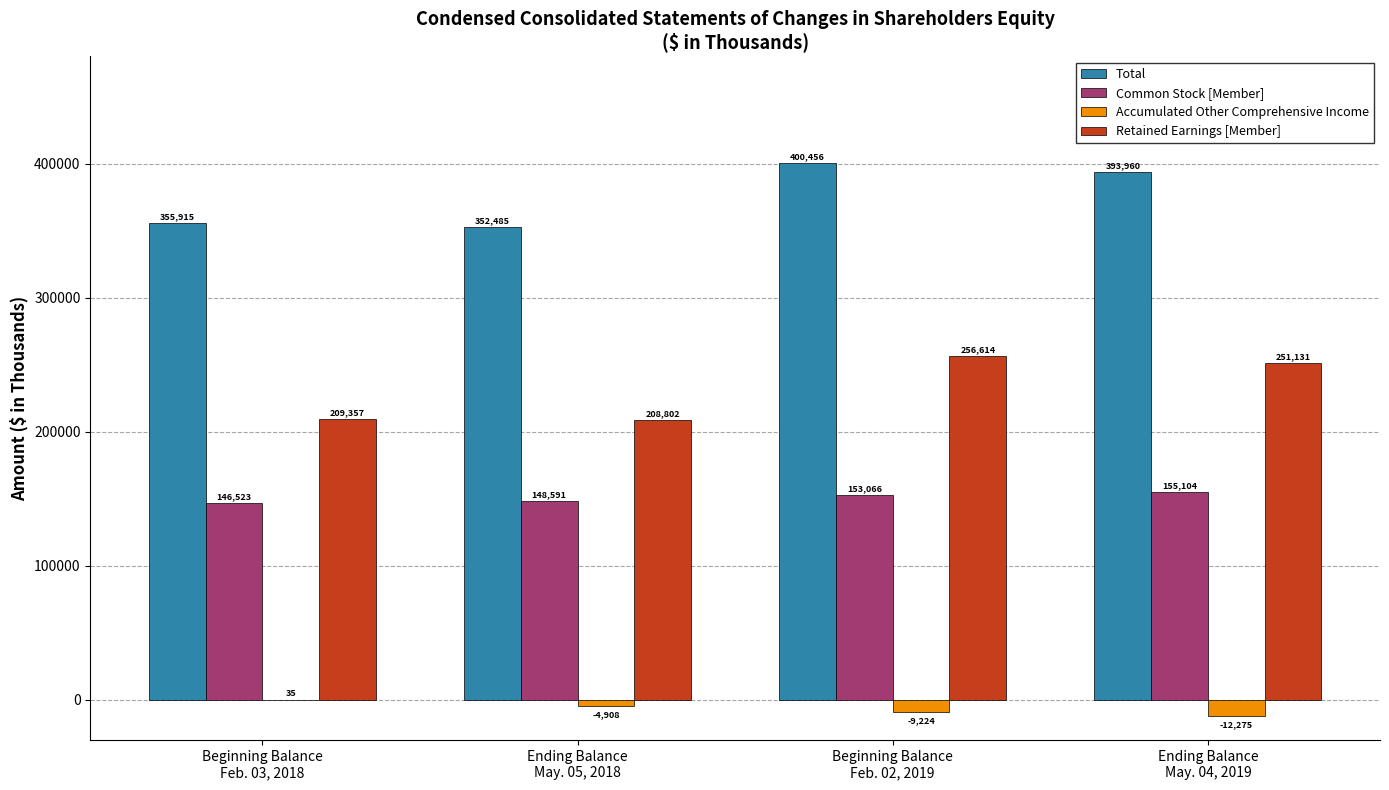

Count the Common Stock [Member] values in the range 148591 to 155104.

3